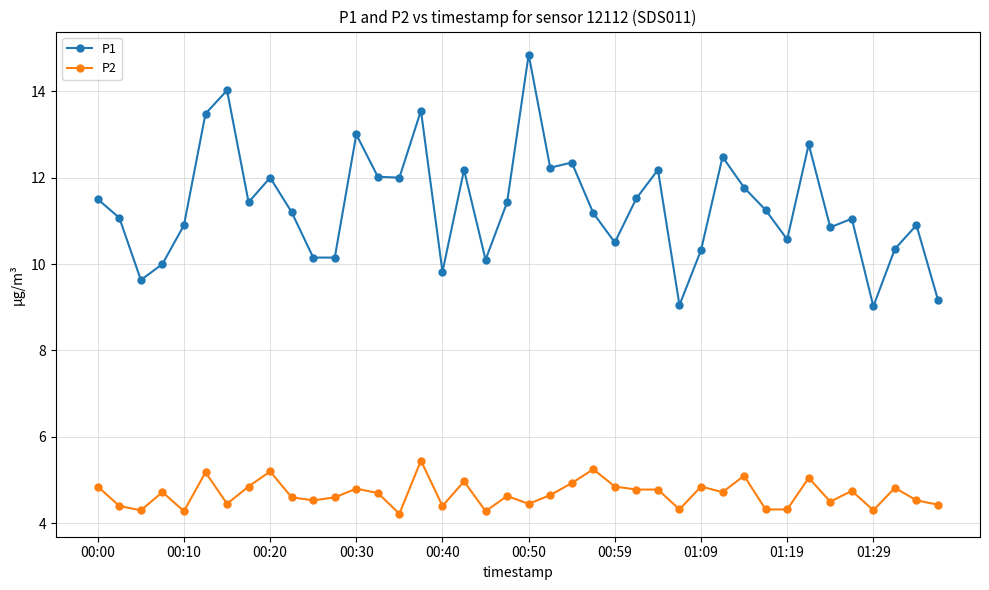

List the series in order of their overall mean, lowest first.

P2, P1